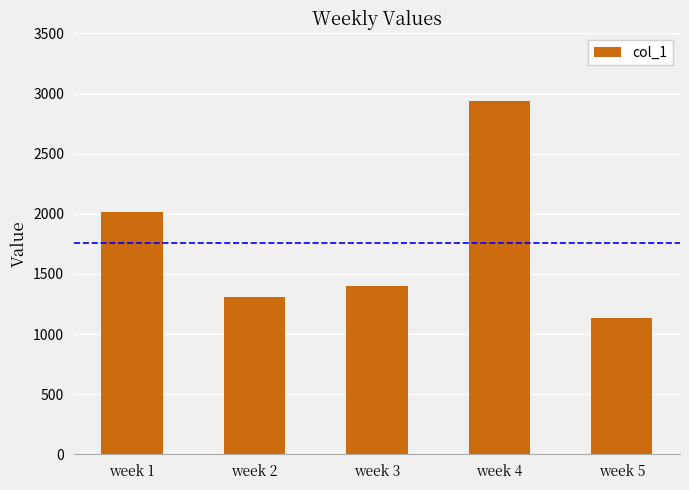

True or false: the data shows 1566 at week 5.

False